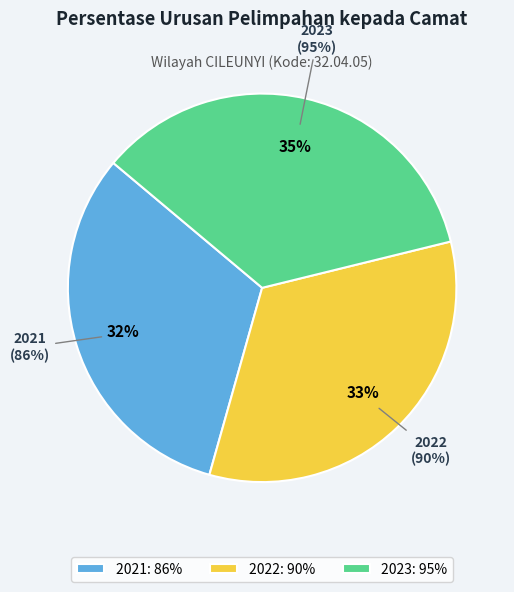

The 2023 (95%) slice represents 45% of the pie. True or false?

False